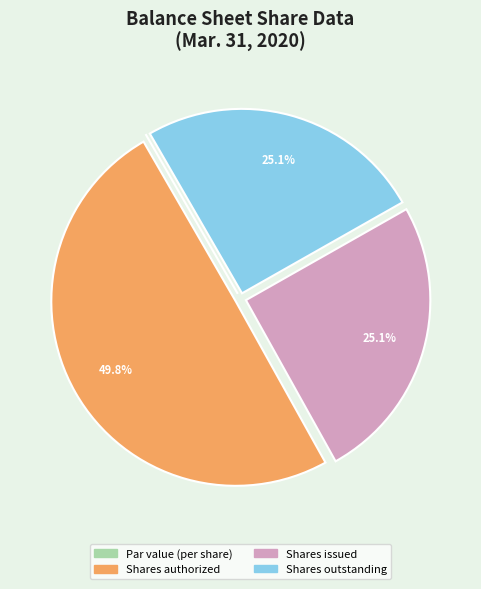

Does Shares issued represent more than half of the total?

No